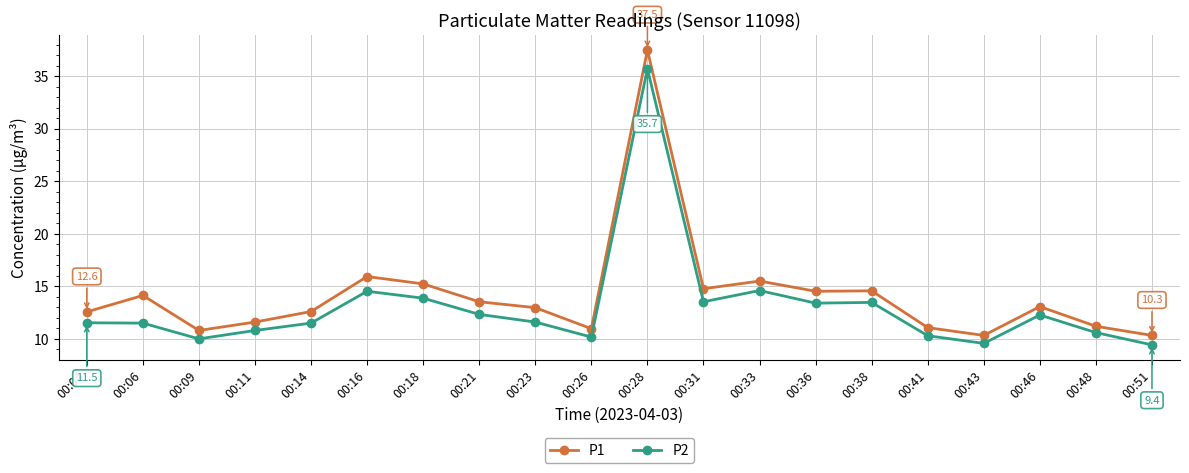

Which series has the largest total across all categories?

P1